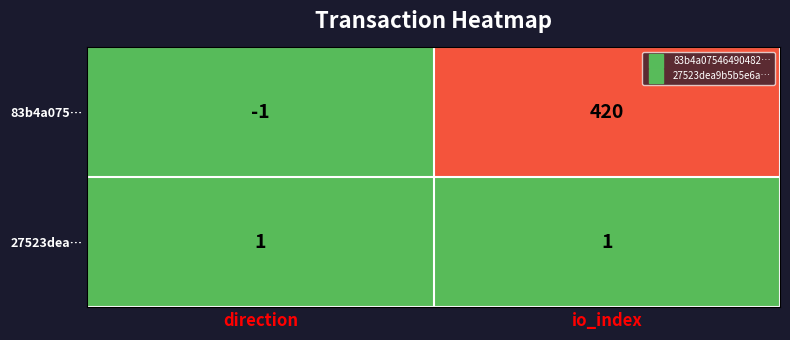

What is the sum of the 83b4a075… values at direction and io_index?

419